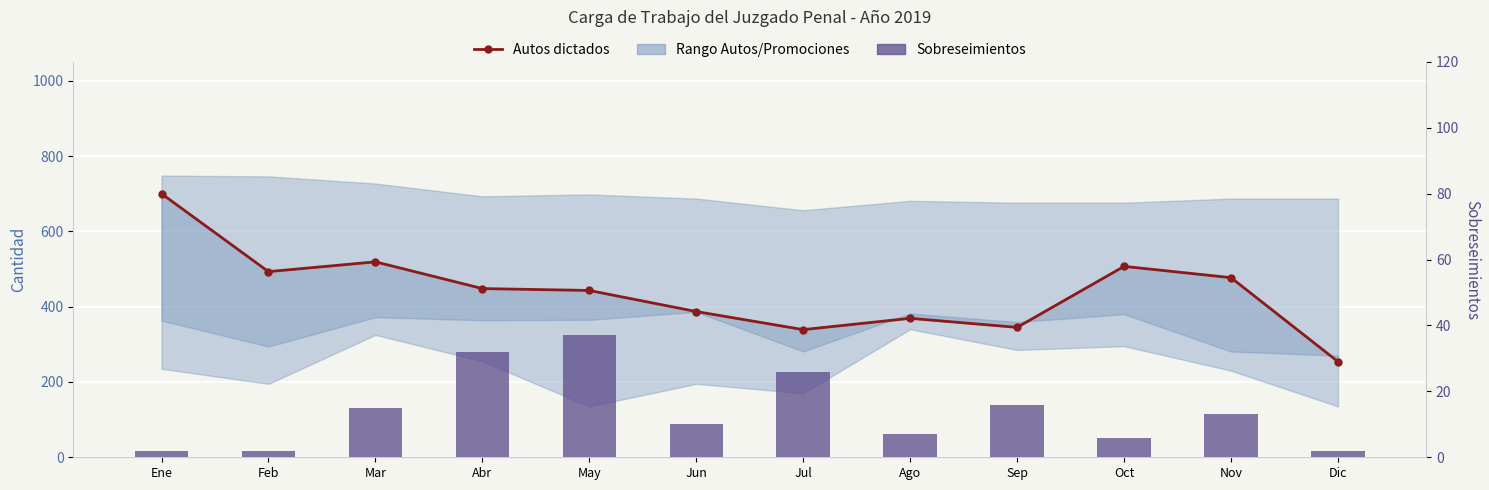

What is the difference between the second highest and minimum values in the Sobreseimientos series?

30